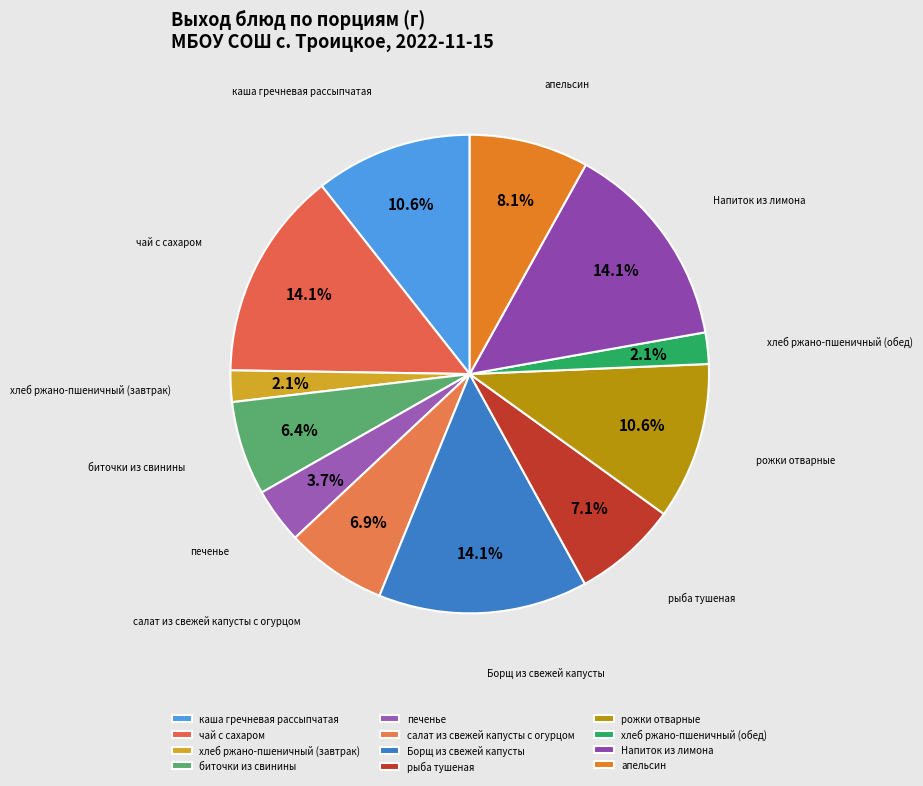

Count the number of slices in the pie.

12